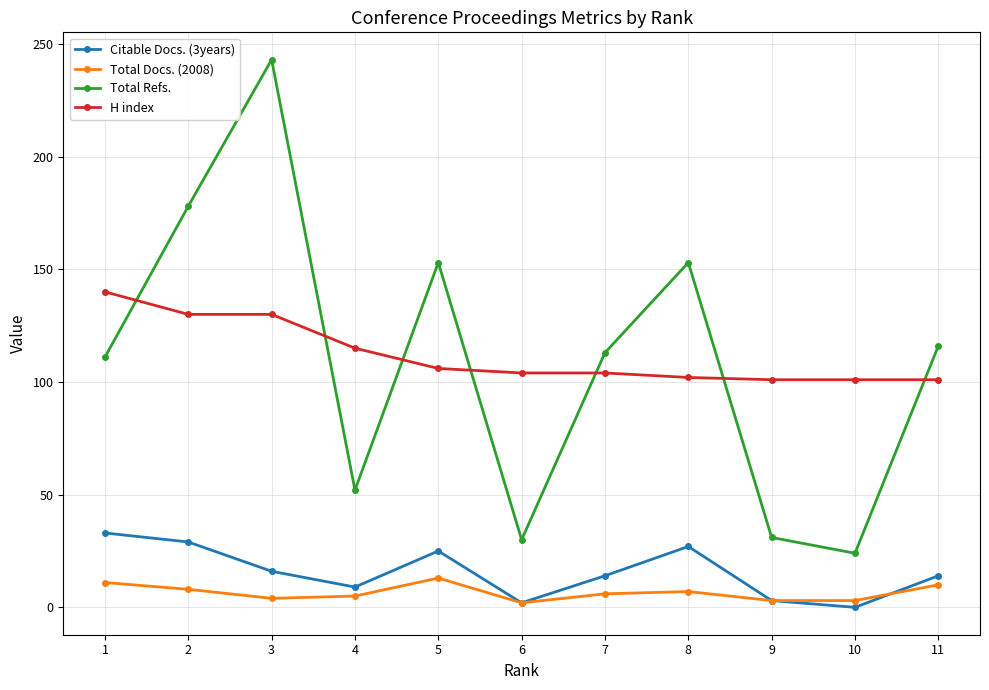

Which category has the lowest value in the Total Refs. series?

10